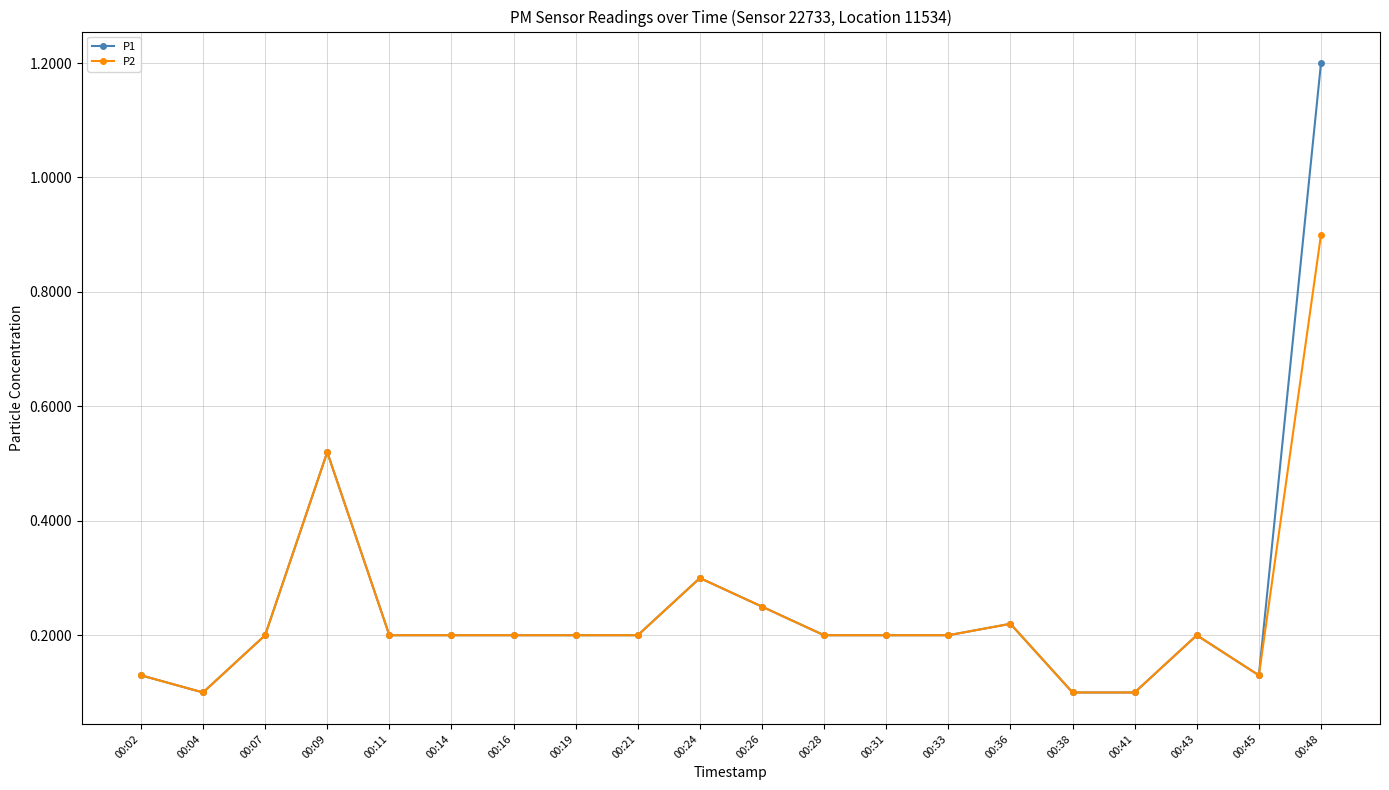

At which category is the sum across all series the highest?

00:48